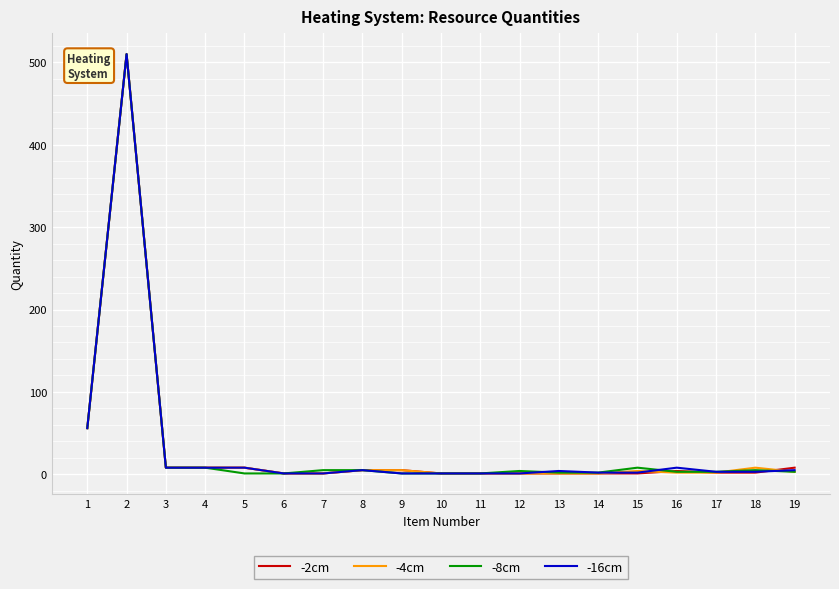

List the series in order of their overall mean, lowest first.

-2cm, -4cm, -8cm, -16cm